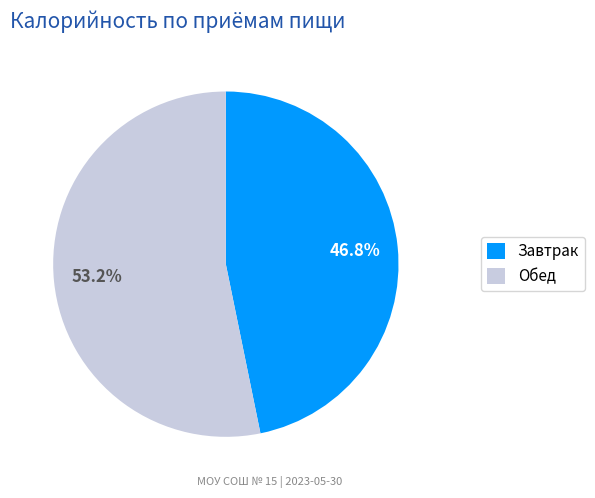

To the nearest percent, what is the combined percentage of Завтрак and Обед?

100%